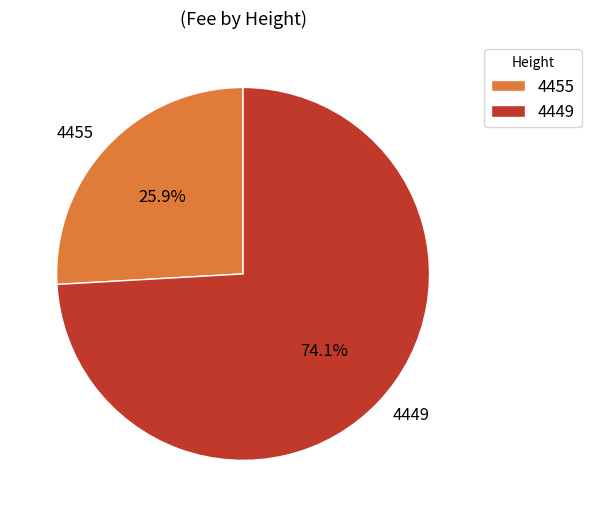

What portion of the pie excludes 4449?

25.9%